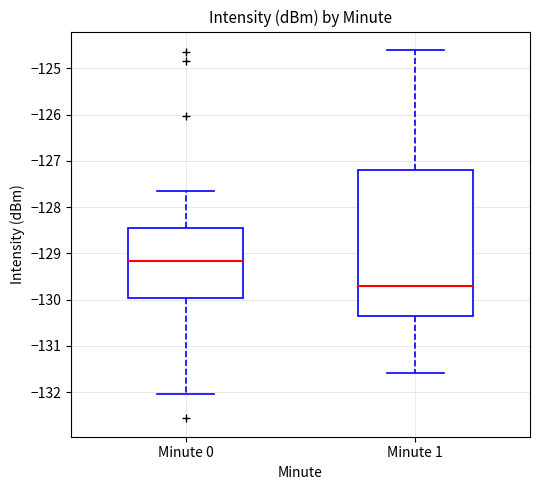

Which box has the highest median line?

Minute 0